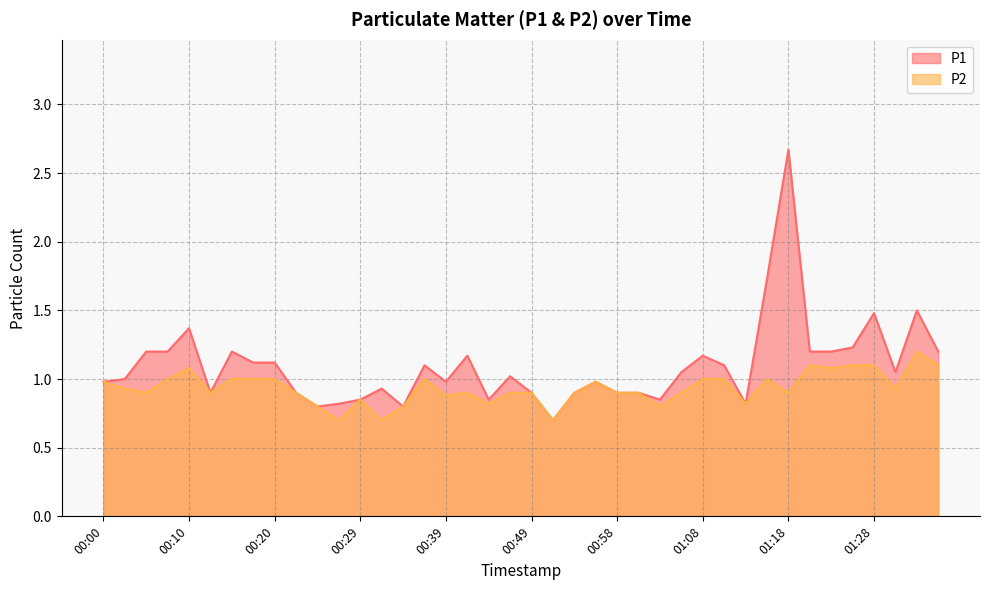

Which has a higher value, 01:28 or 01:25?

01:28